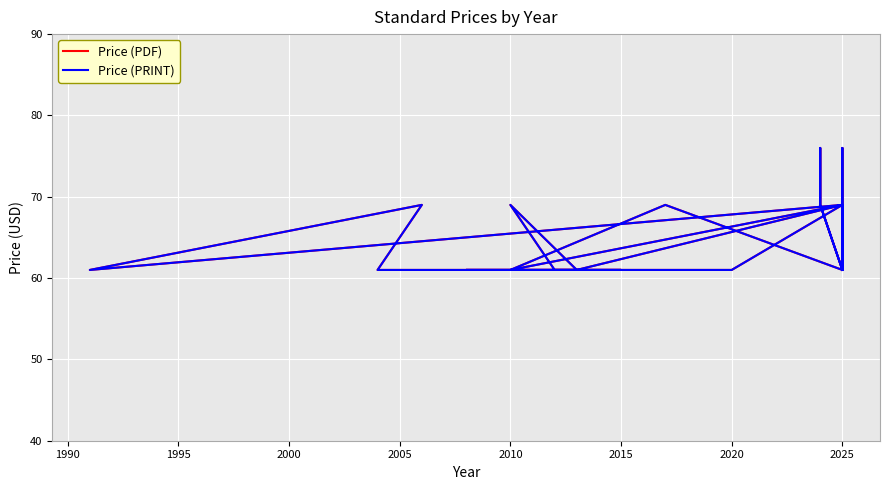

What is the average value of the Price (PRINT) series?

65